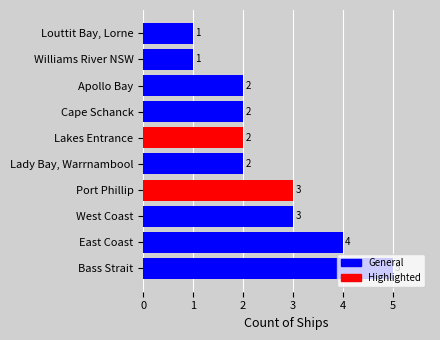

How many values are between 2 and 3?

6